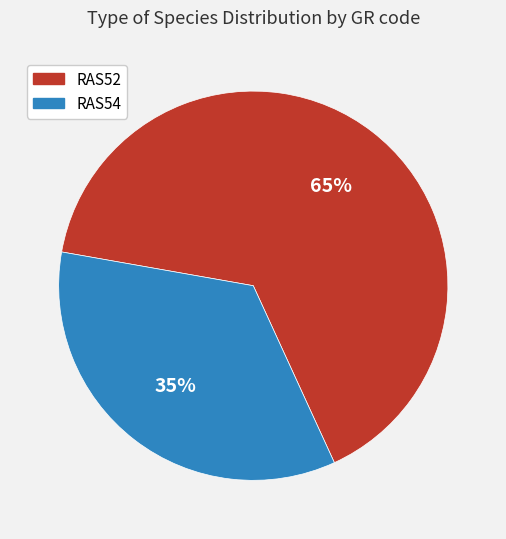

What is the ratio of the value at RAS54 to the value at RAS52?

0.5